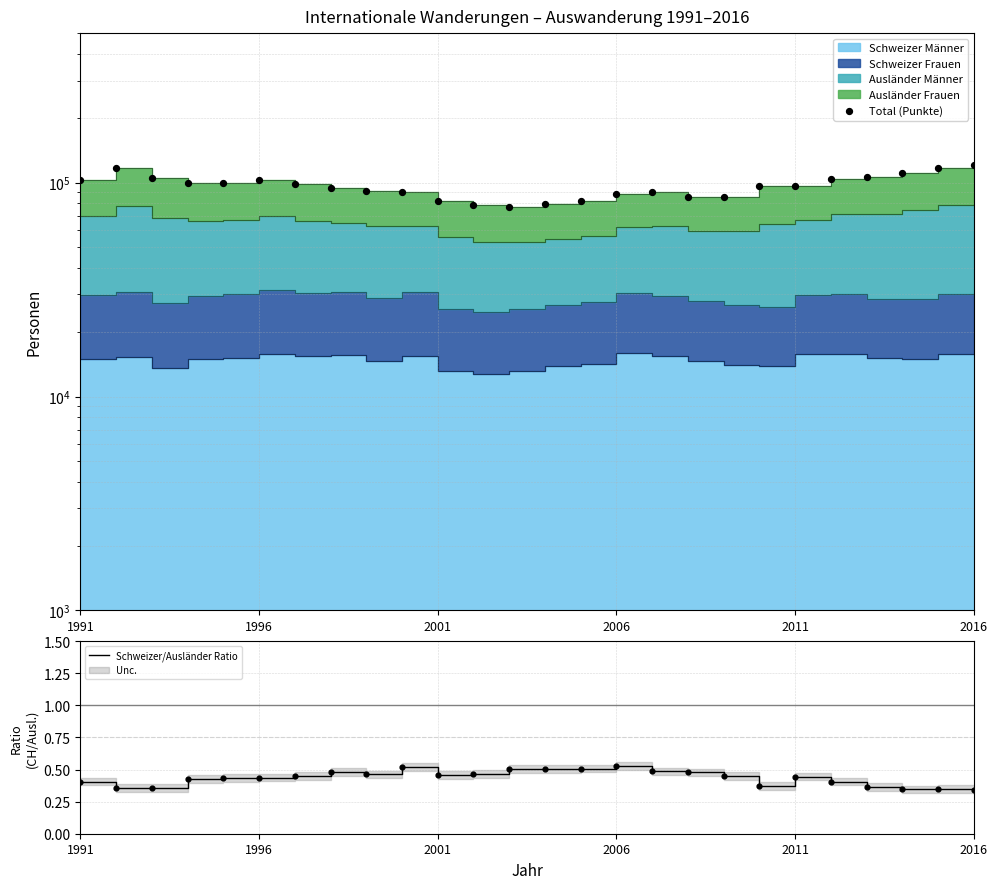

Which series has the largest total across all categories?

Total (Punkte)